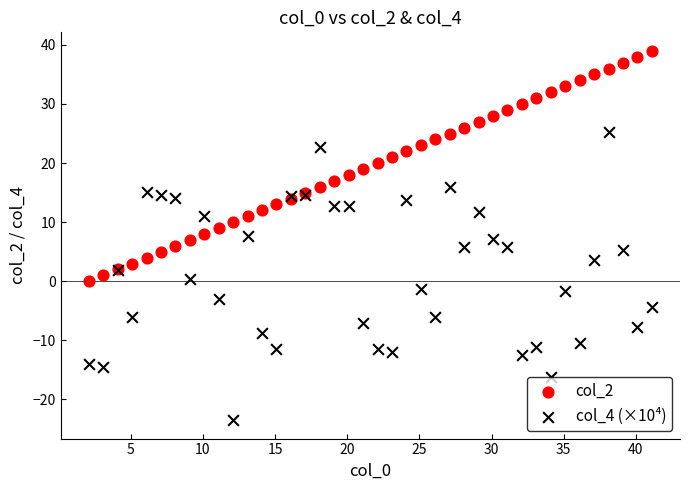

Which series has the largest Y range (max minus min)?

col_4 (×10⁴)